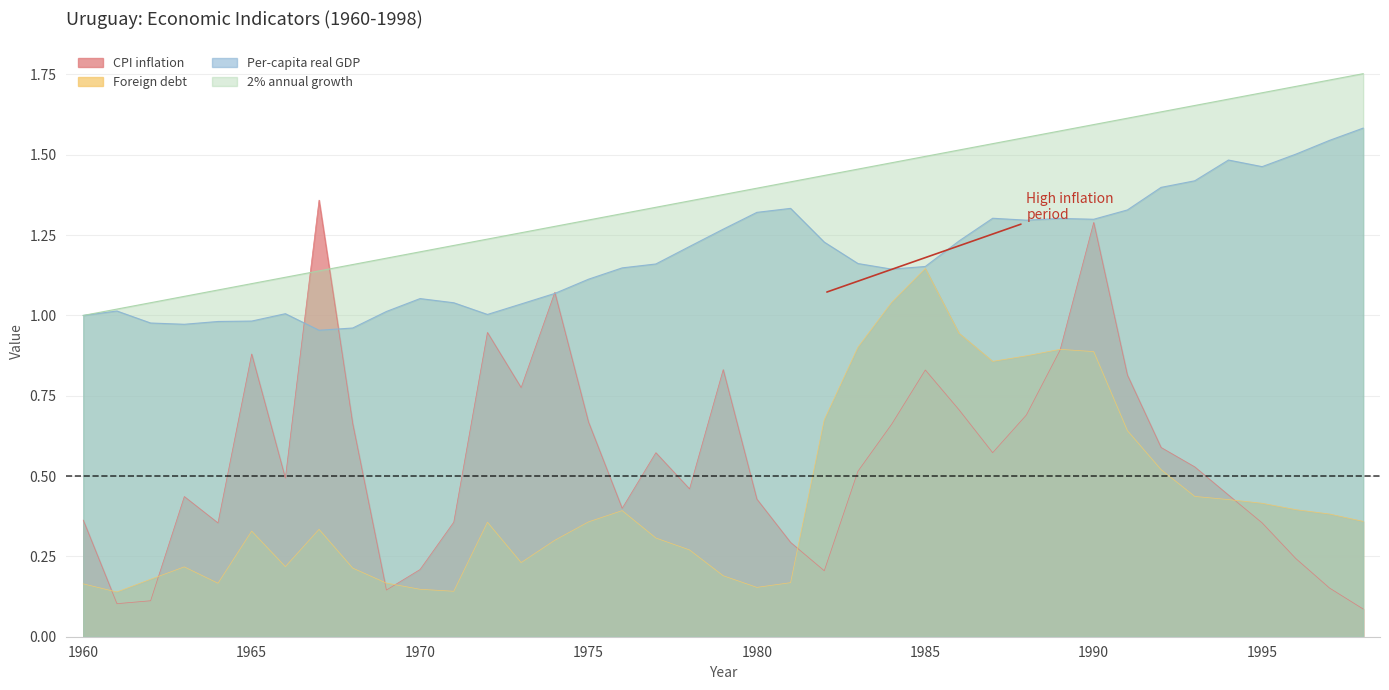

Where is Per-capita real GDP nearest to the value 1?

1960